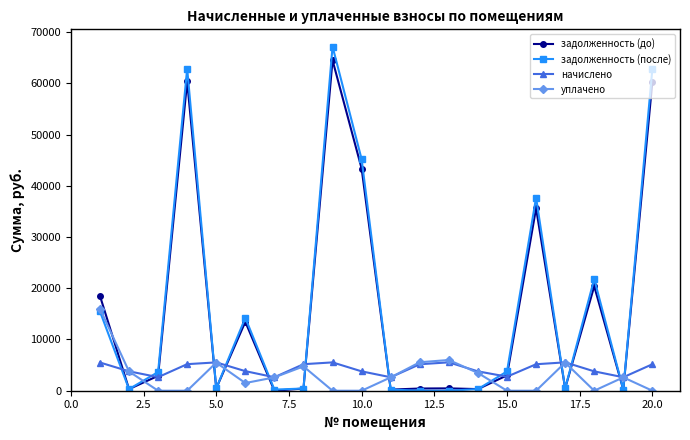

After their last crossing, which series has the higher values: задолженность (после) or задолженность (до)?

задолженность (после)